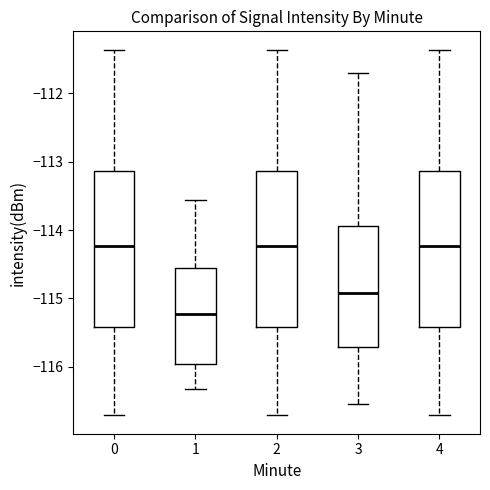

Reading left to right, transcribe this box plot: for each box, give where its median line is, the range the box spans, and where its two whiskers end, as read against the y-axis. The values are not printed on the chart, so give them approximately, as read against the axis.

0: median -114.2, box -115.4 to -113.1, whiskers -116.7 to -111.4
1: median -115.2, box -116.0 to -114.6, whiskers -116.3 to -113.6
2: median -114.2, box -115.4 to -113.1, whiskers -116.7 to -111.4
3: median -114.9, box -115.7 to -113.9, whiskers -116.5 to -111.7
4: median -114.2, box -115.4 to -113.1, whiskers -116.7 to -111.4